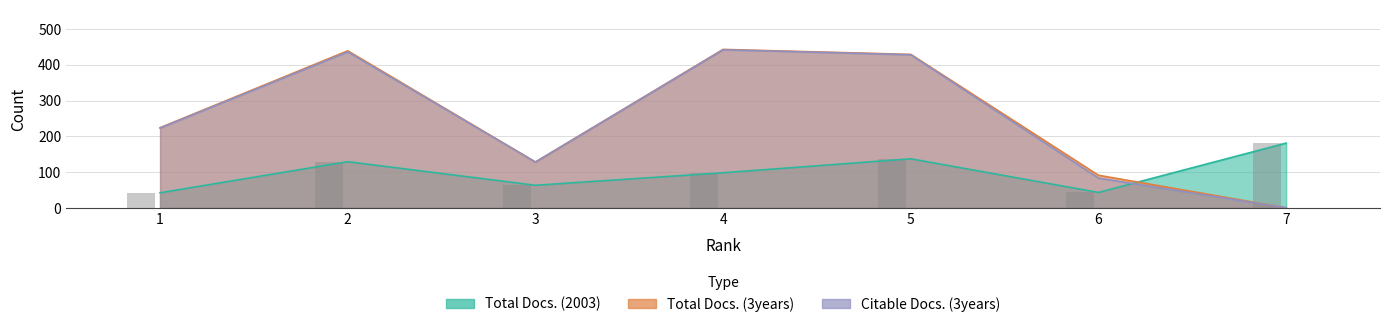

Which series has the largest total across all categories?

Total Docs. (3years)